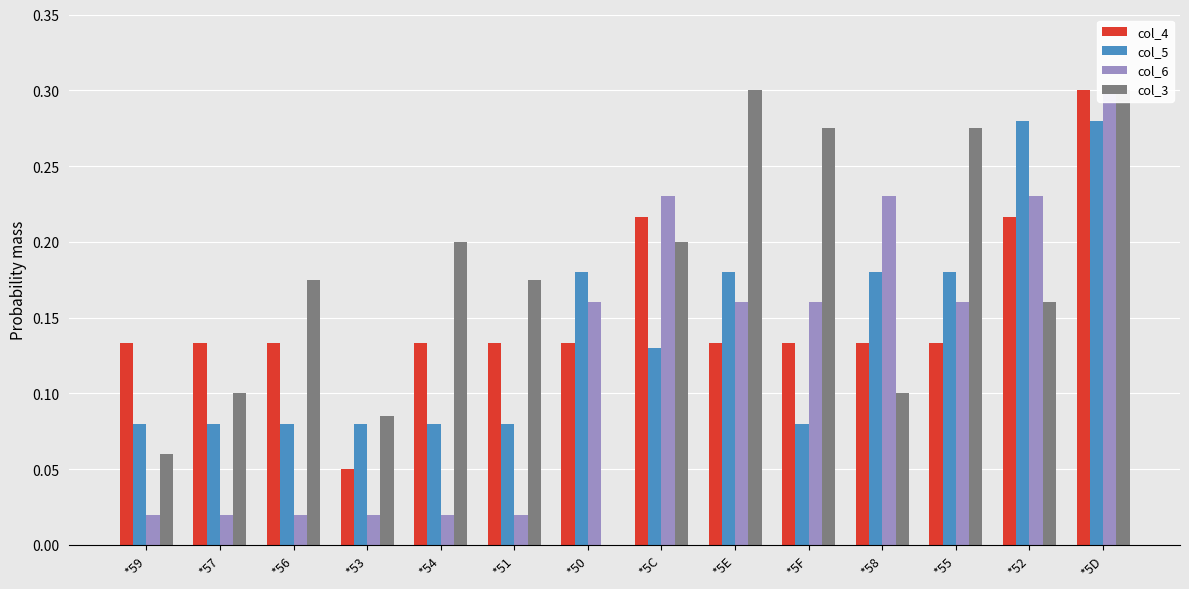

Reading left to right, transcribe all the data shown in this chart.

col_4: *59=0.1	*57=0.1	*56=0.1	*53=0.1	*54=0.1	*51=0.1	*50=0.1	*5C=0.2	*5E=0.1	*5F=0.1	*58=0.1	*55=0.1	*52=0.2	*5D=0.3
col_5: *59=0.1	*57=0.1	*56=0.1	*53=0.1	*54=0.1	*51=0.1	*50=0.2	*5C=0.1	*5E=0.2	*5F=0.1	*58=0.2	*55=0.2	*52=0.3	*5D=0.3
col_6: *59=0.0	*57=0.0	*56=0.0	*53=0.0	*54=0.0	*51=0.0	*50=0.2	*5C=0.2	*5E=0.2	*5F=0.2	*58=0.2	*55=0.2	*52=0.2	*5D=0.3
col_3: *59=0.1	*57=0.1	*56=0.2	*53=0.1	*54=0.2	*51=0.2	*50=0.0	*5C=0.2	*5E=0.3	*5F=0.3	*58=0.1	*55=0.3	*52=0.2	*5D=0.3